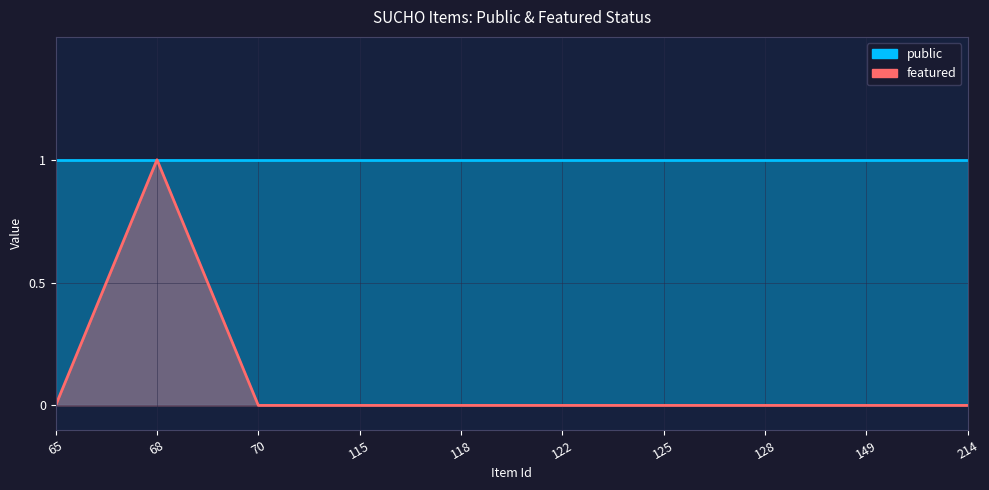

List the labels in order of value, smallest first.

65, 70, 115, 118, 122, 125, 128, 149, 214, 68